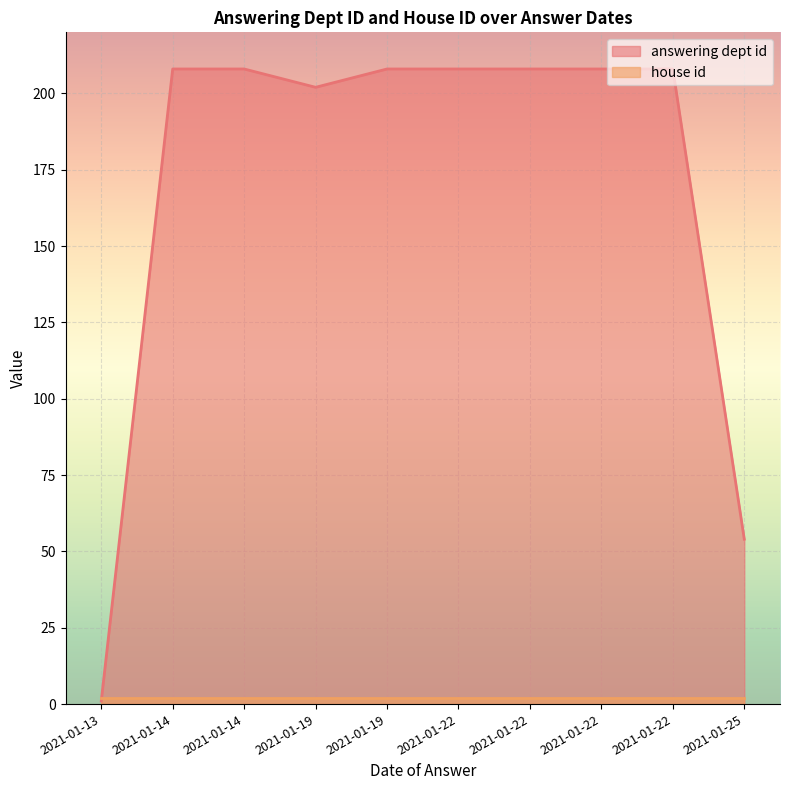

What is the sum of the house id values at 2021-01-22 and 2021-01-22?

4